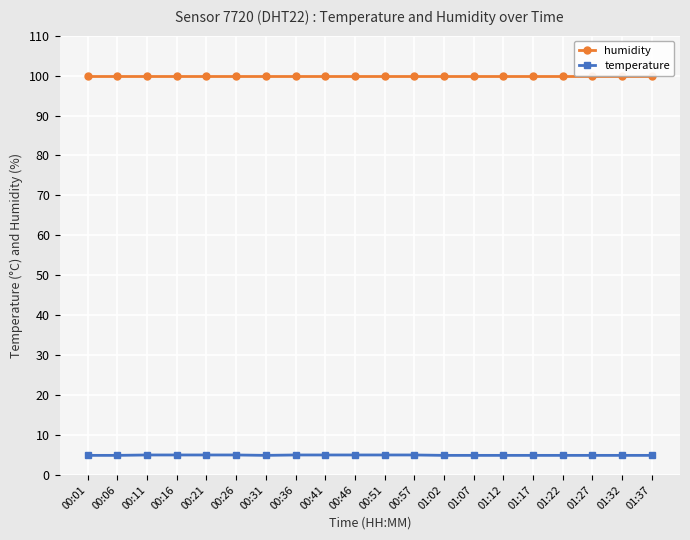

The value of temperature at 00:06 is 8.6. True or false?

False